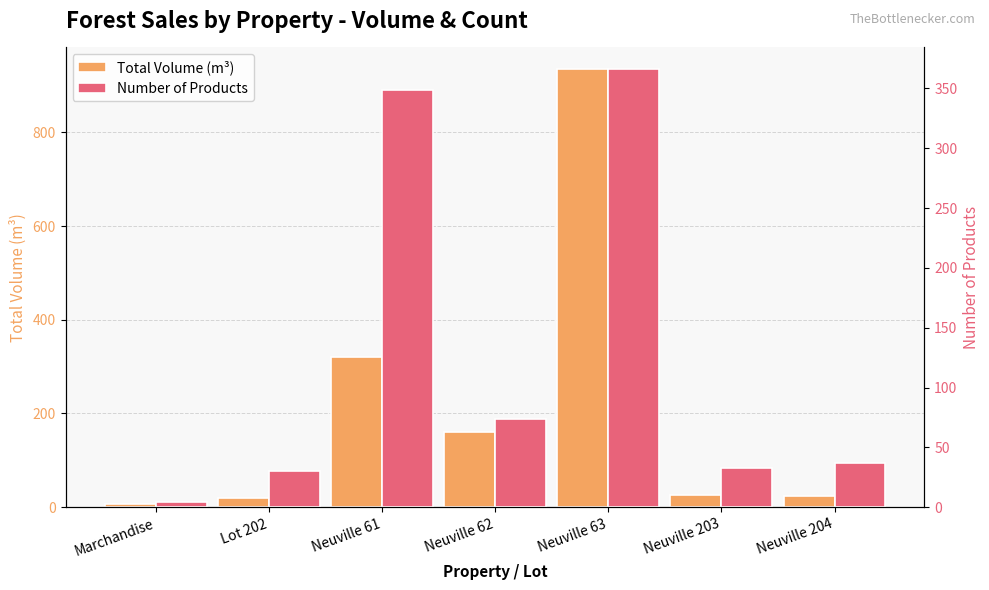

What is the difference between the Total Volume (m³) values at Neuville 61 and Neuville 62?

160.5